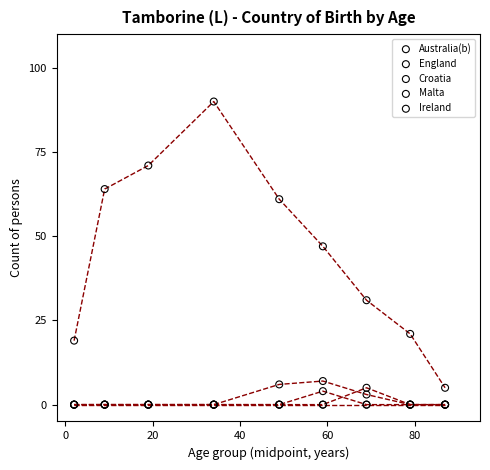

Across all series, what Y value is closest to 45?

47